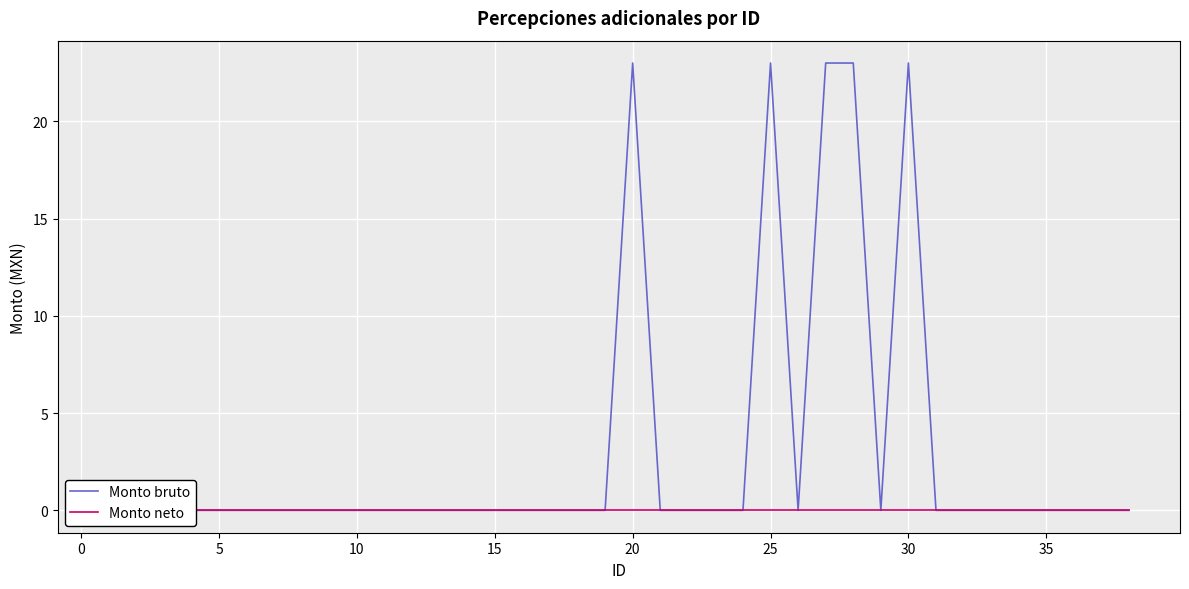

Rank the series by their average value, from highest to lowest.

Monto bruto, Monto neto